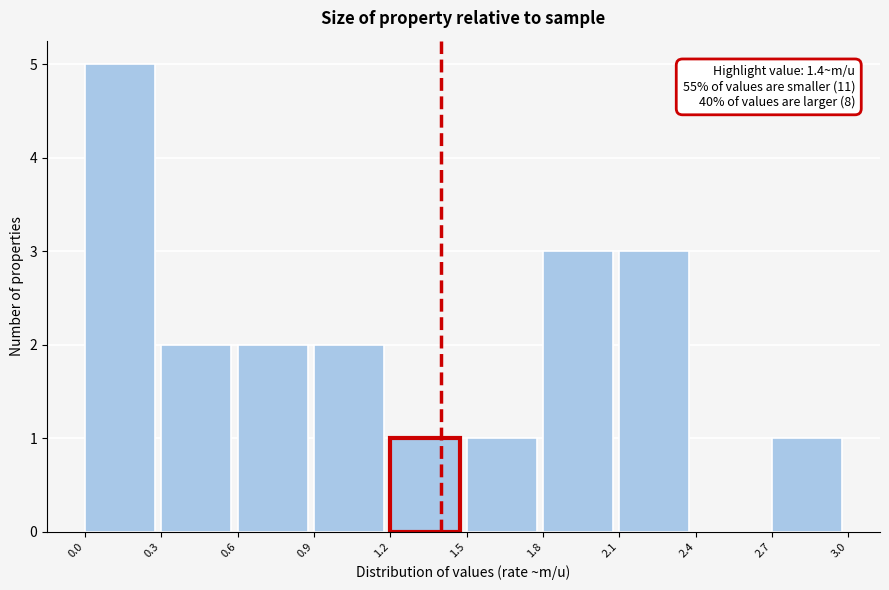

Which range on the x-axis has the tallest bar?

0.0 to 0.3